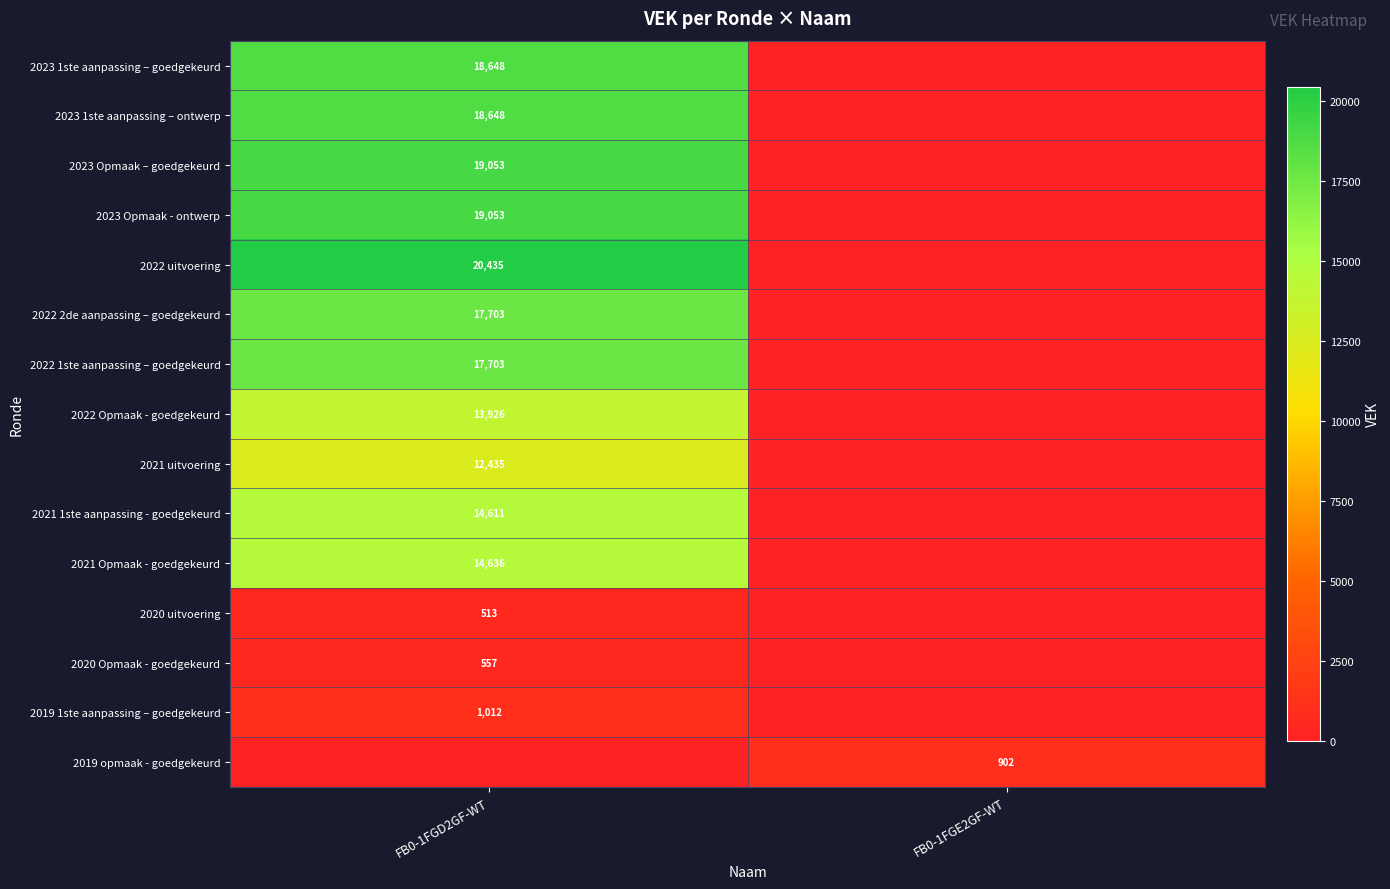

Is the value of 2021 1ste aanpassing - goedgekeurd at FB0-1FGD2GF-WT greater than the value of 2023 Opmaak – goedgekeurd at FB0-1FGD2GF-WT?

No